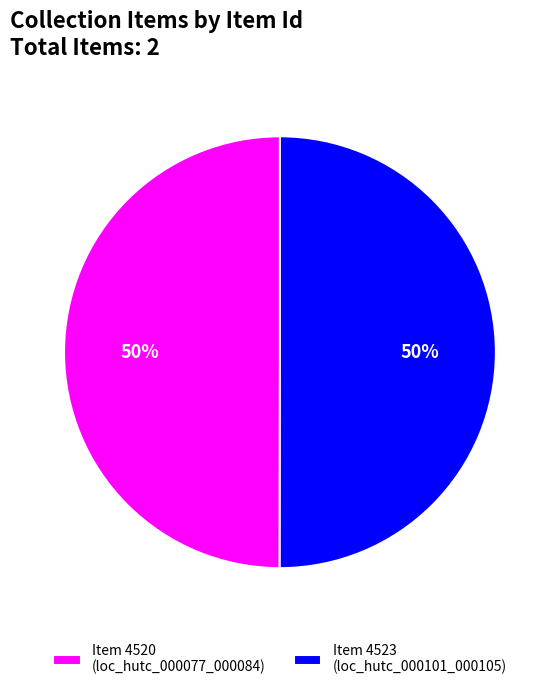

What is the ratio of the value at Item 4520 (loc_hutc_000077_000084) to the value at Item 4523 (loc_hutc_000101_000105)?

1.0